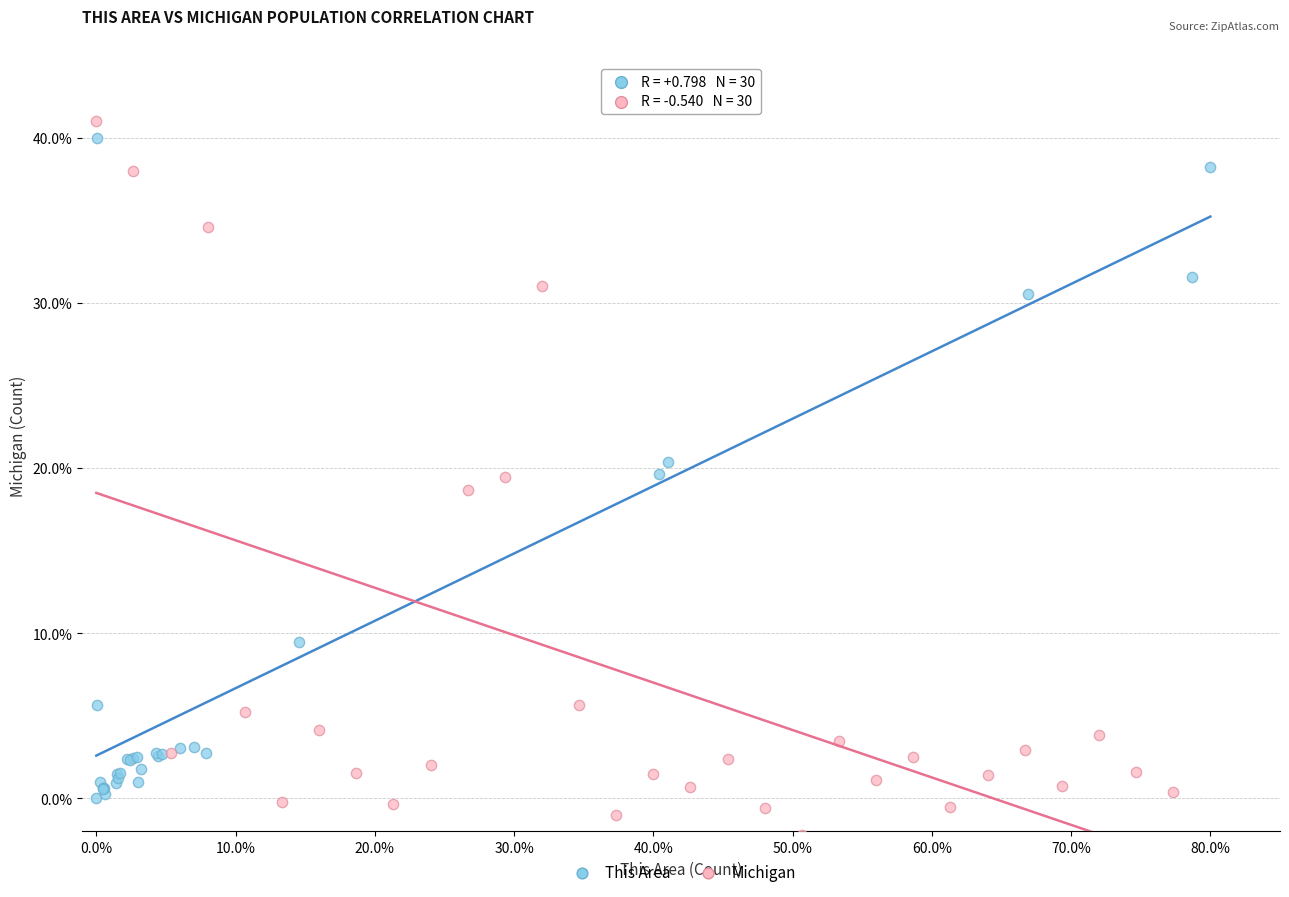

Which series has the widest spread of Y values?

Michigan